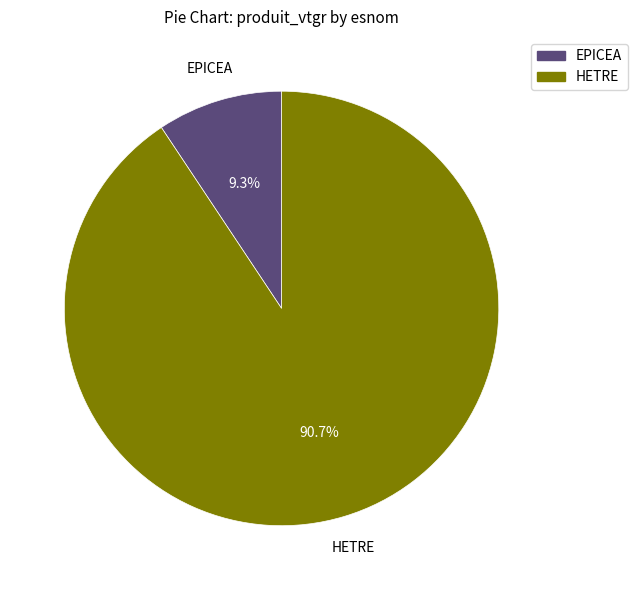

What is the total percentage of EPICEA and HETRE?

100.0%